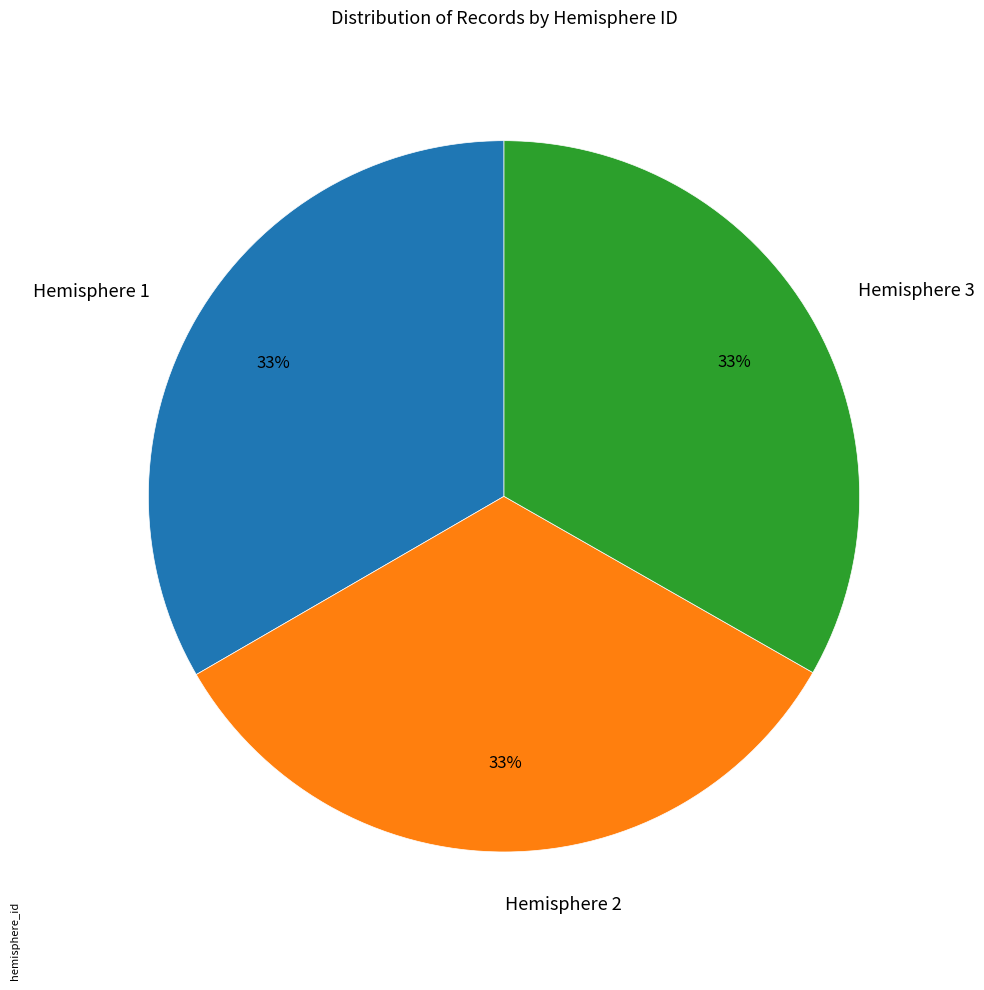

Does any single category account for the majority?

No